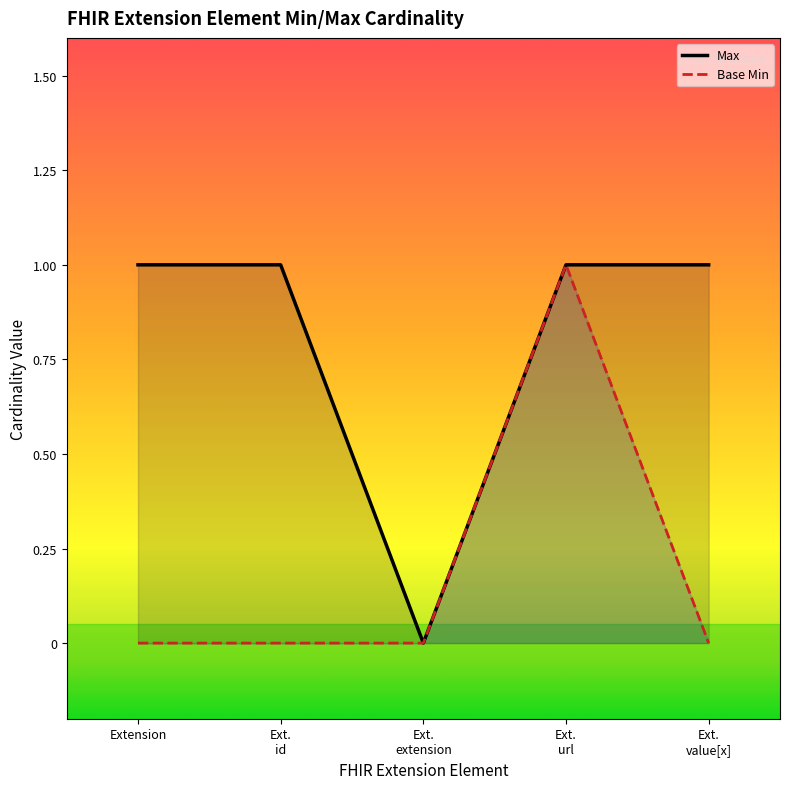

True or false: Max and Base Min cross at least once.

False